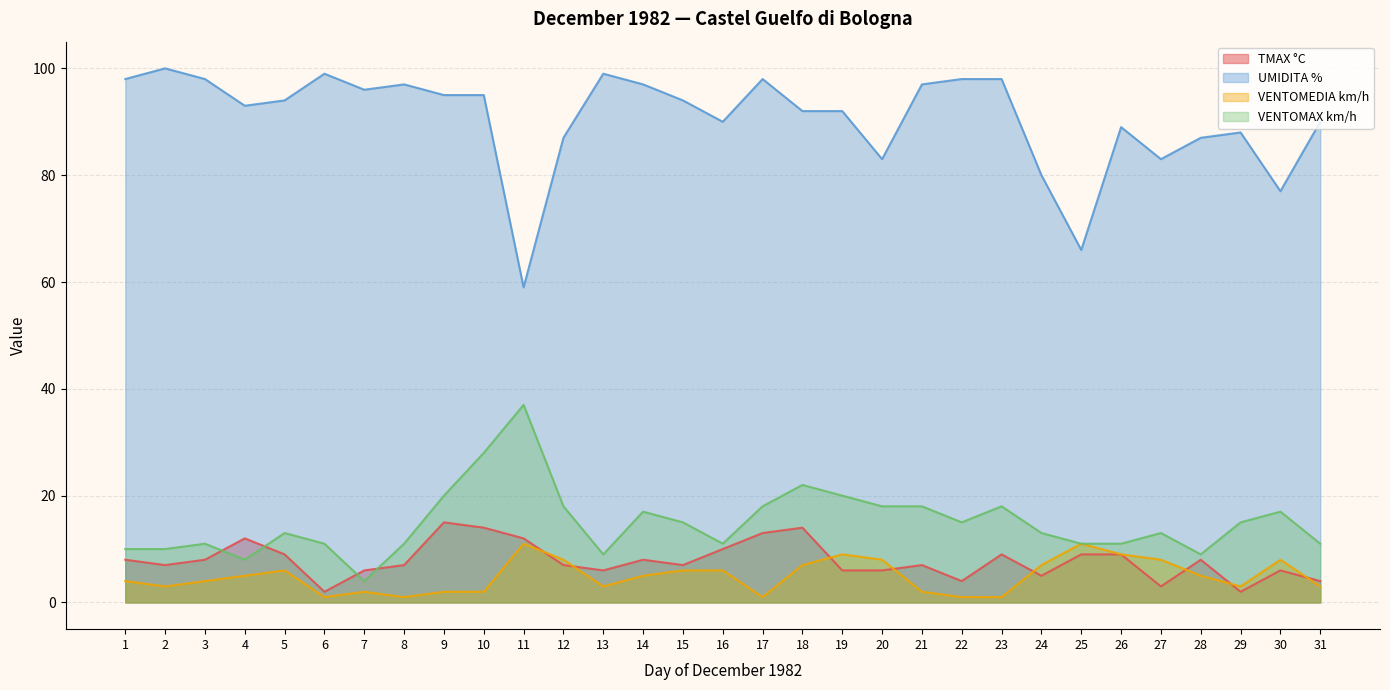

What is the difference between the maximum and minimum values in the TMAX °C series?

13